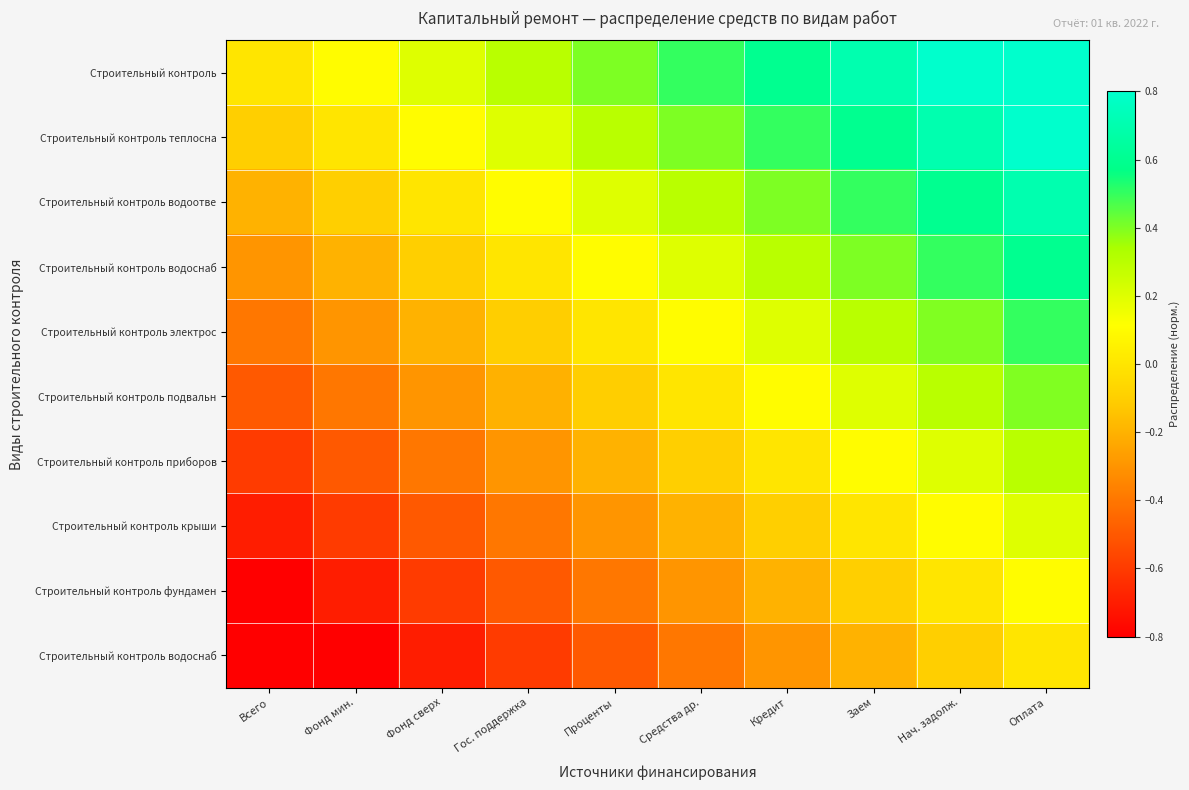

What is the spread (max minus min) of values at Нач. задолж.?

0.9